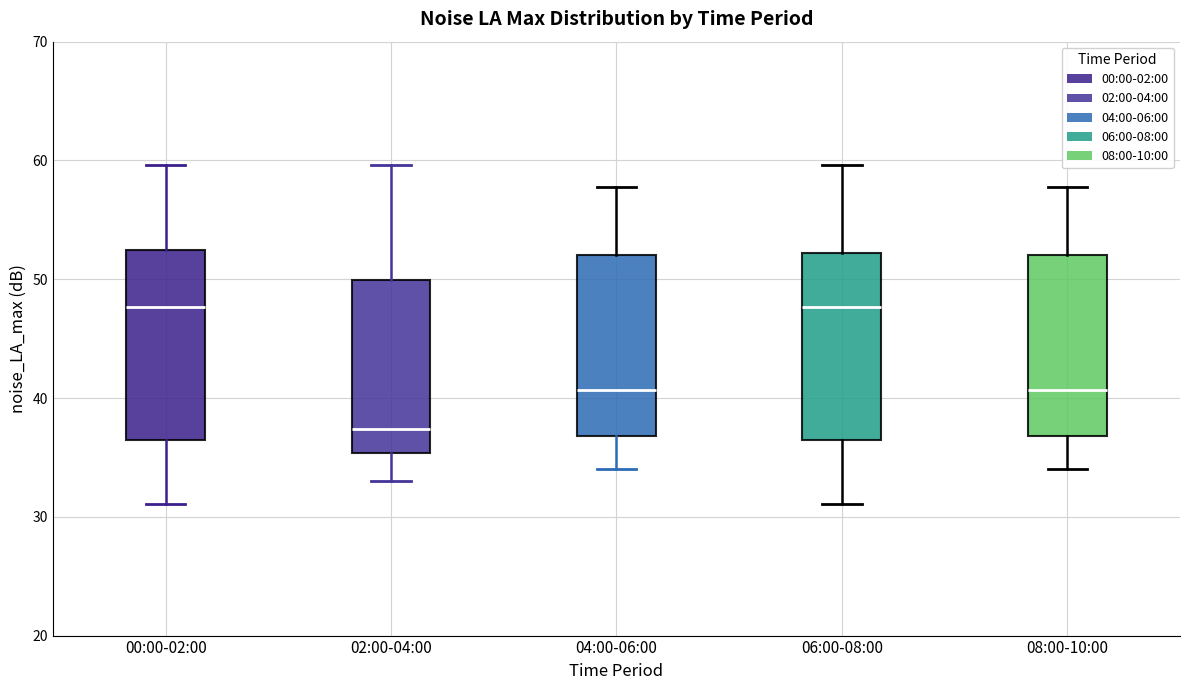

Reading left to right, read every box against the y-axis: the position of its median line, the range the box covers, and the ends of its whiskers. The values are not printed on the chart, so give them approximately, as read against the axis.

00:00-02:00: median 48, box 36 to 52, whiskers 31 to 60
02:00-04:00: median 37, box 35 to 50, whiskers 33 to 60
04:00-06:00: median 41, box 37 to 52, whiskers 34 to 58
06:00-08:00: median 48, box 36 to 52, whiskers 31 to 60
08:00-10:00: median 41, box 37 to 52, whiskers 34 to 58